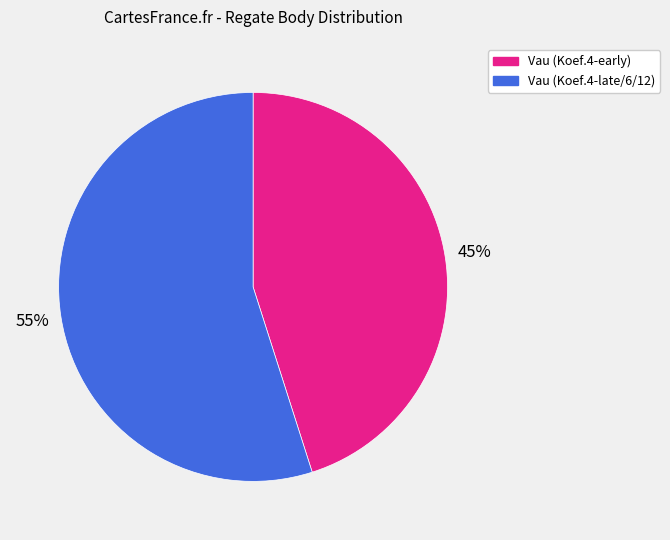

Does any single category account for the majority?

Yes